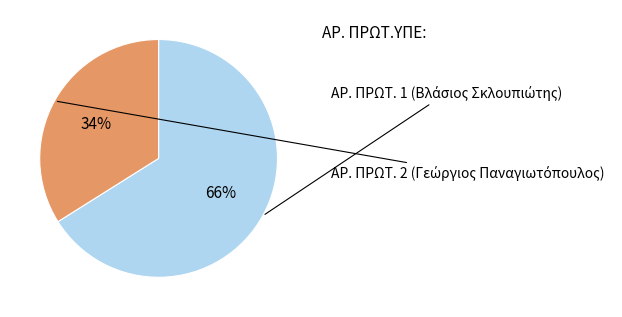

To the nearest percent, what is the average slice percentage?

50%